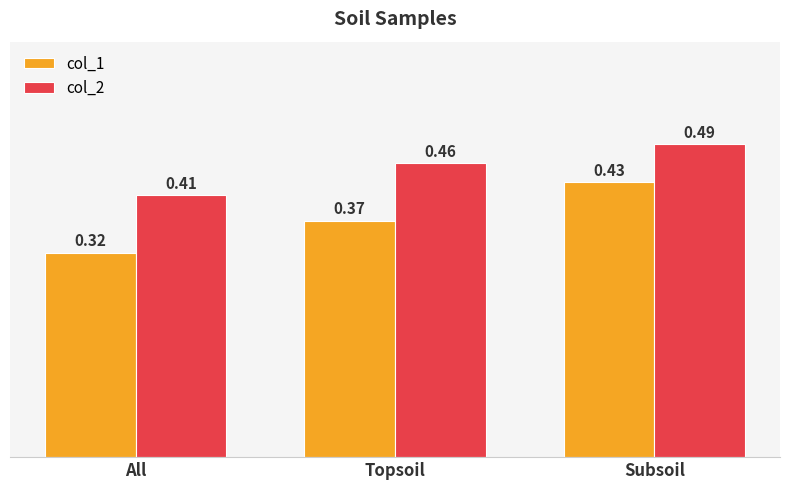

List the series in order of their overall mean, lowest first.

col_1, col_2